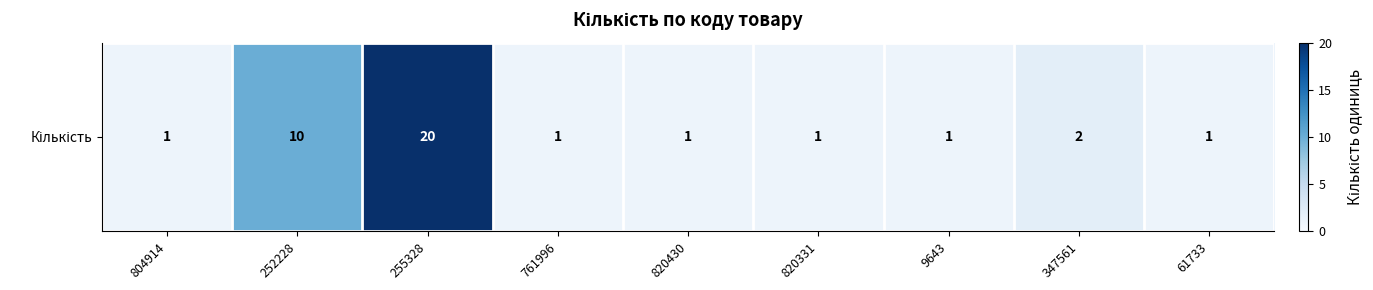

True or false: the data shows 2 at 820430.

False